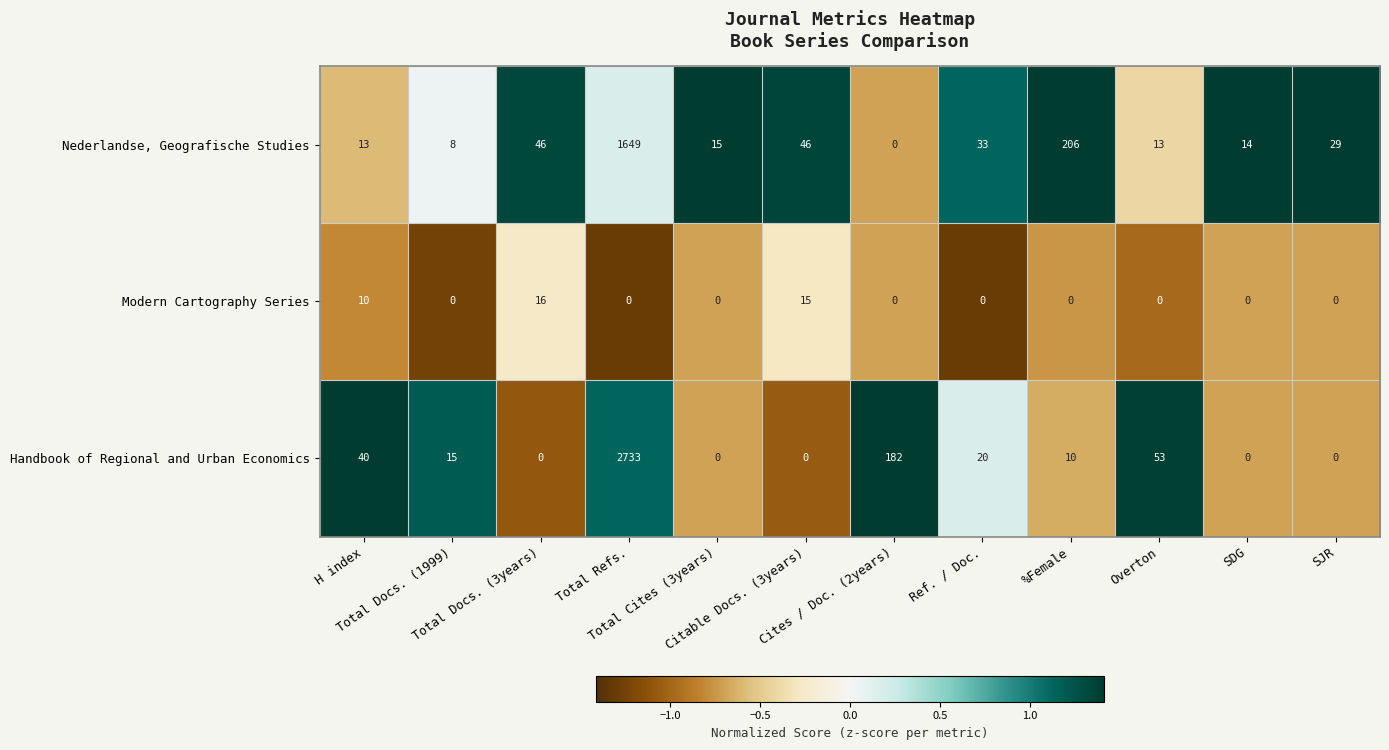

What is the difference between the second highest and minimum values in the Modern Cartography Series series?

15